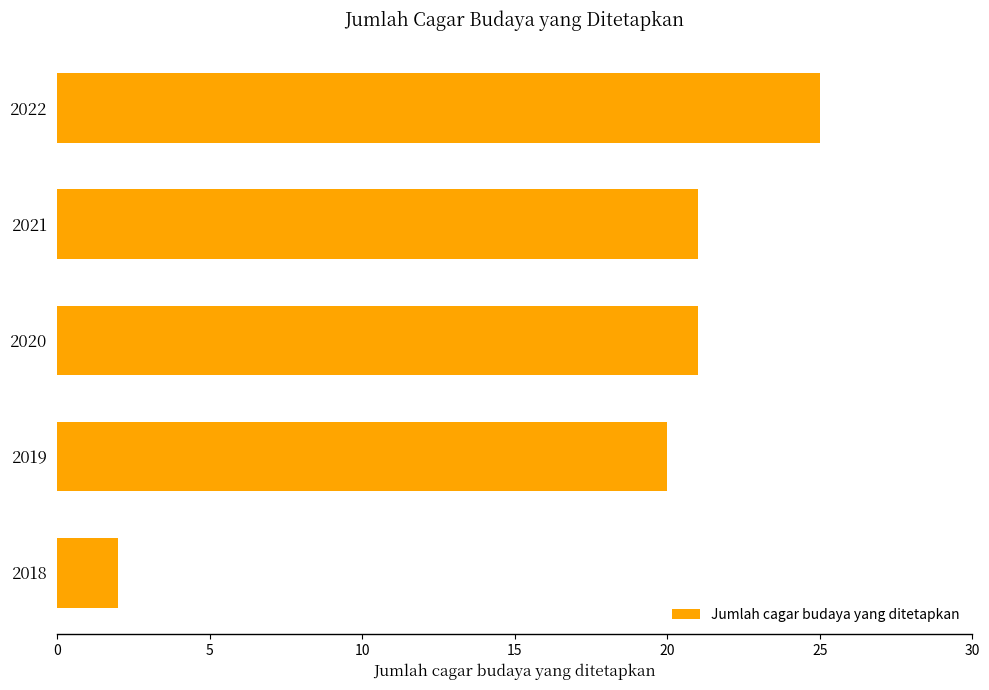

What value does the data have at 2020, to the nearest 5?

20